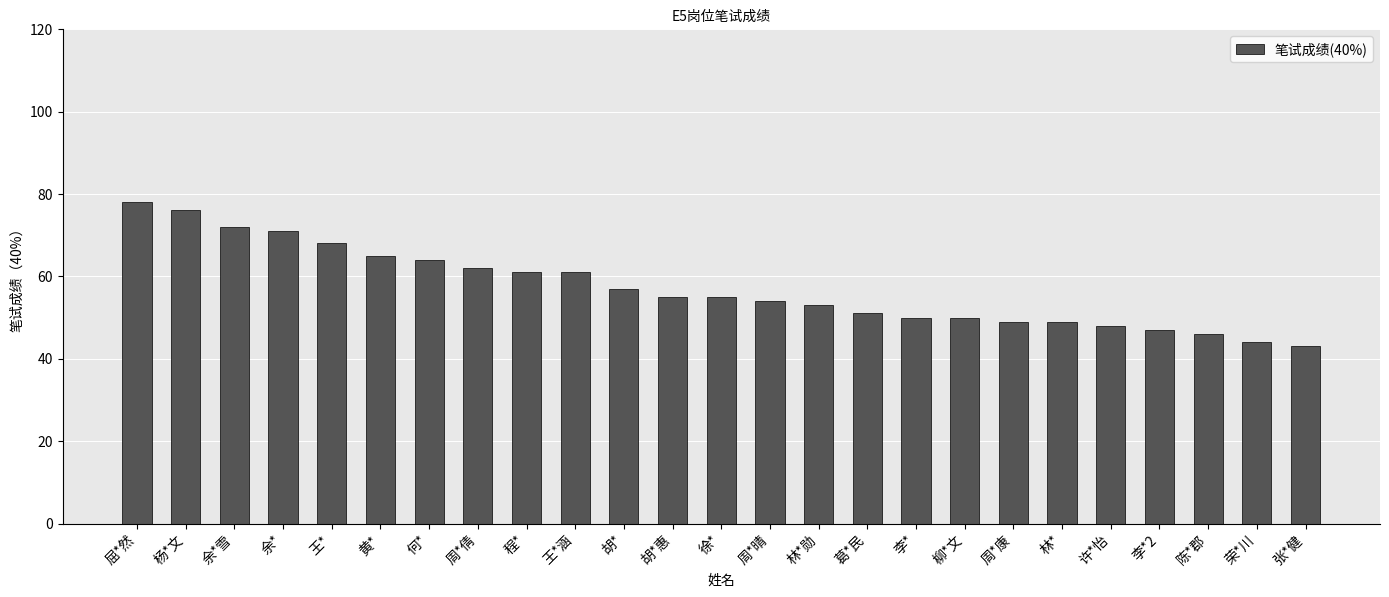

What is the sum of the values at 余* and 李*?

121